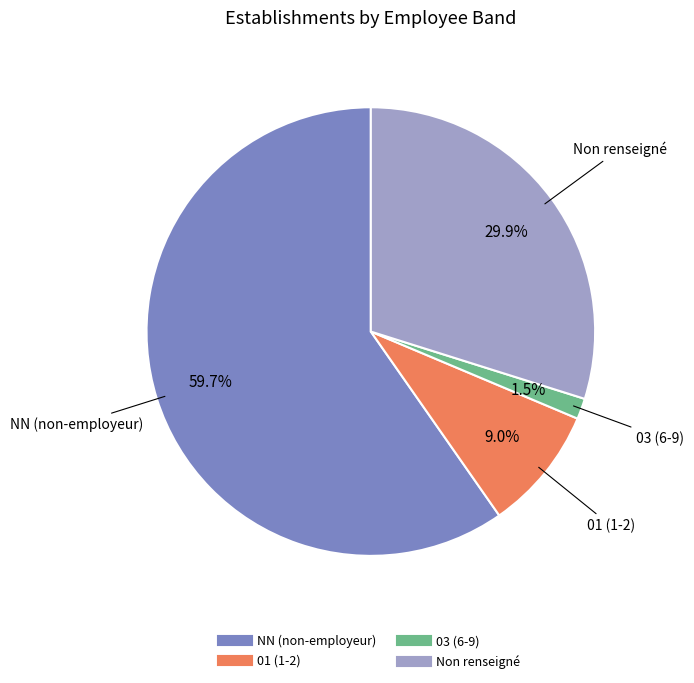

Which slice is the smallest?

03